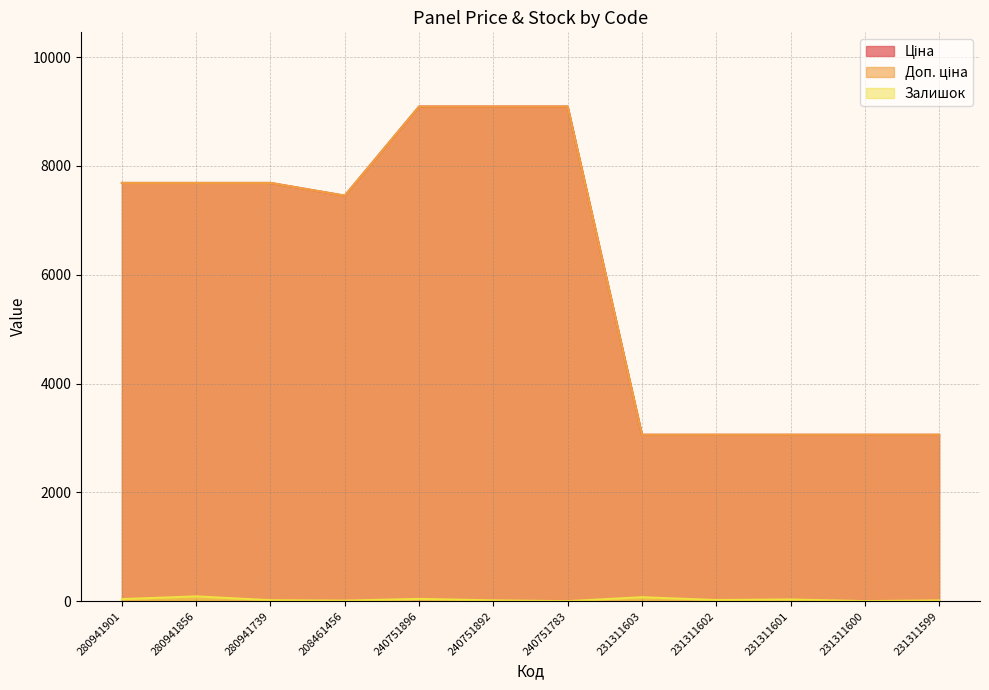

What is the average value of the Залишок series?

30.2